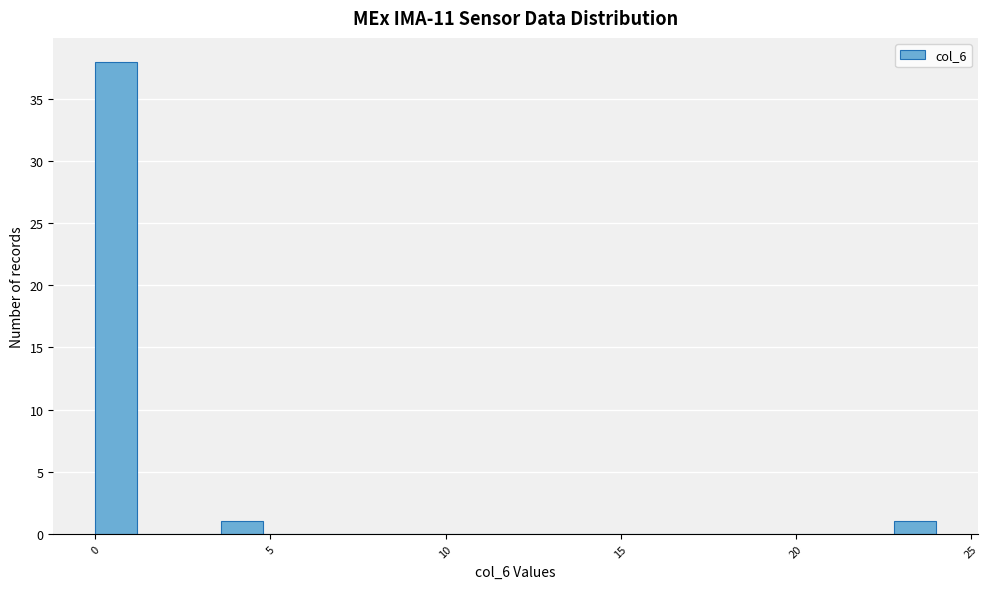

Read against the x-axis, roughly where is the centre of the tallest bar?

0.5